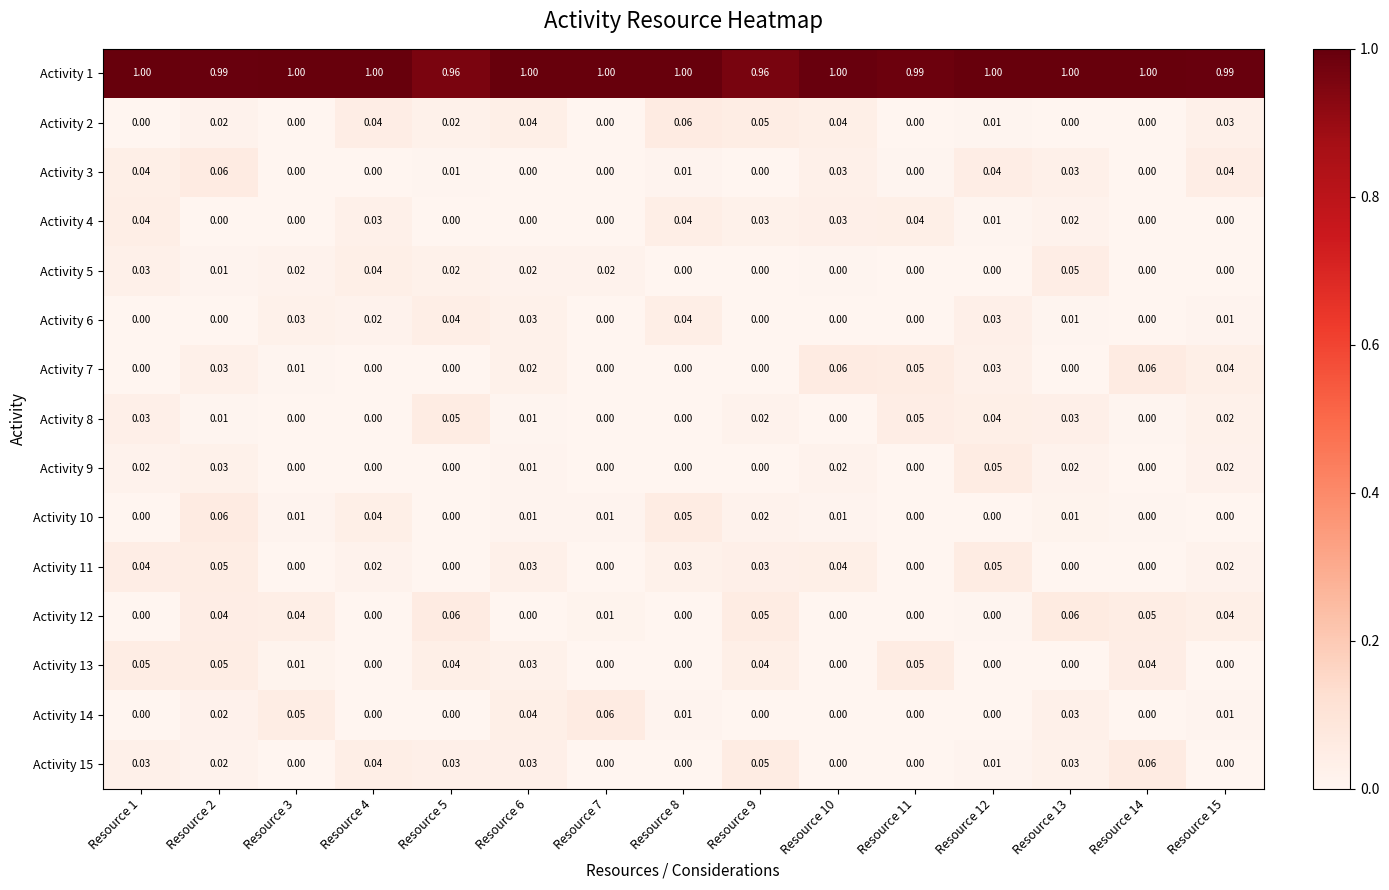

Which series has the largest total across all categories?

Activity 1